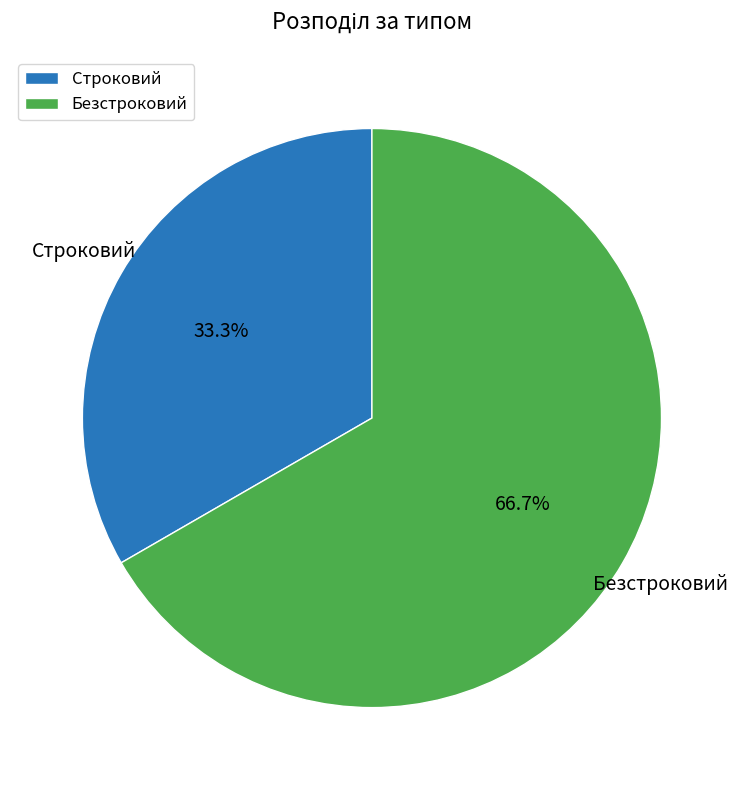

Between Строковий and Безстроковий, which is larger?

Безстроковий